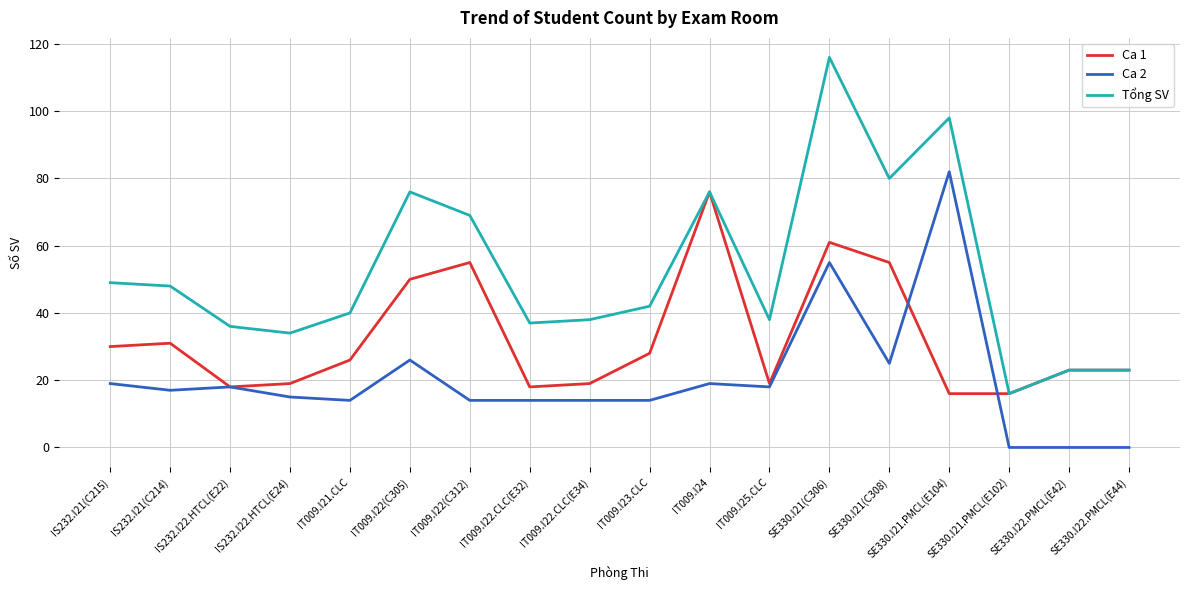

Where is Tổng SV nearest to the value 66?

IT009.I22(C312)